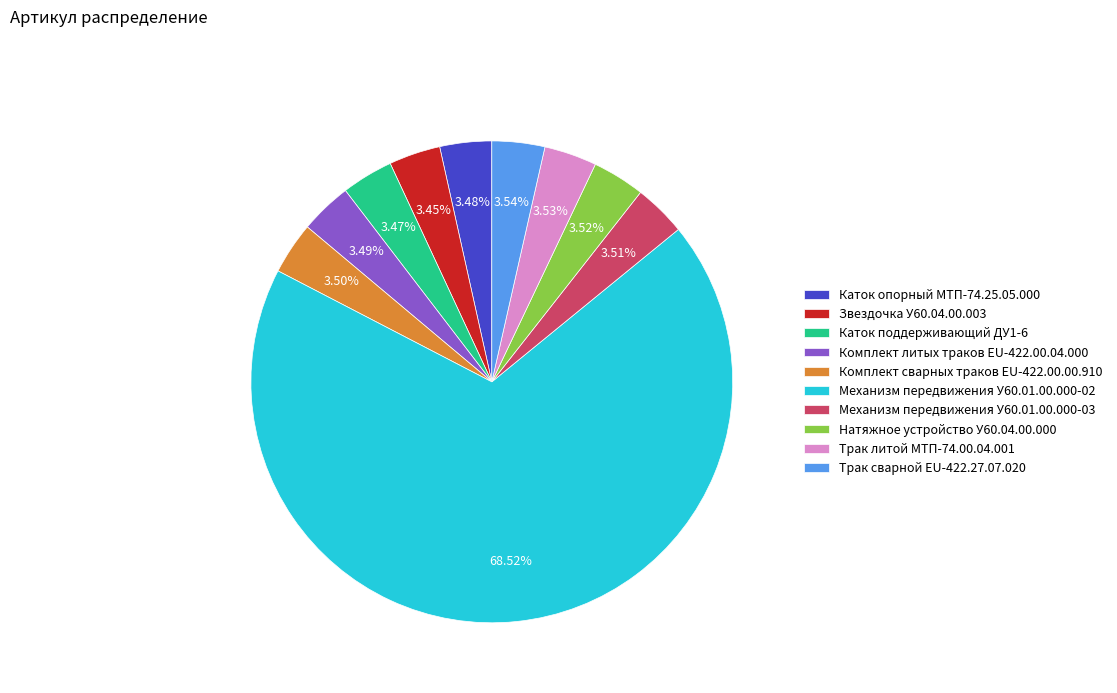

What portion of the pie excludes Натяжное устройство У60.04.00.000?

96.5%